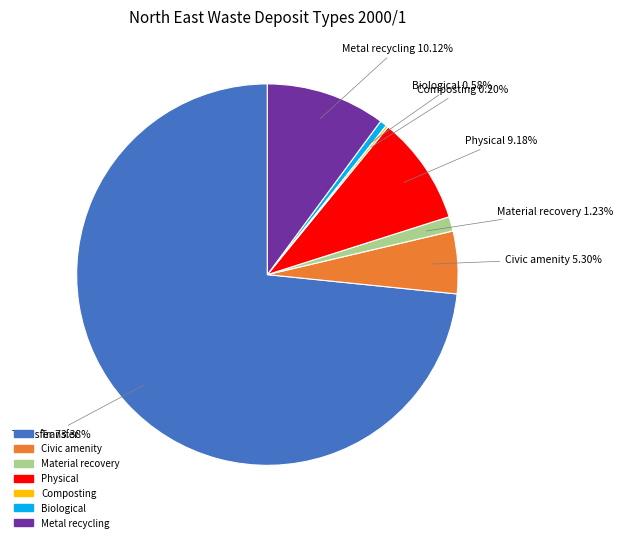

To the nearest percent, what is the combined percentage of Material recovery and Physical?

10%